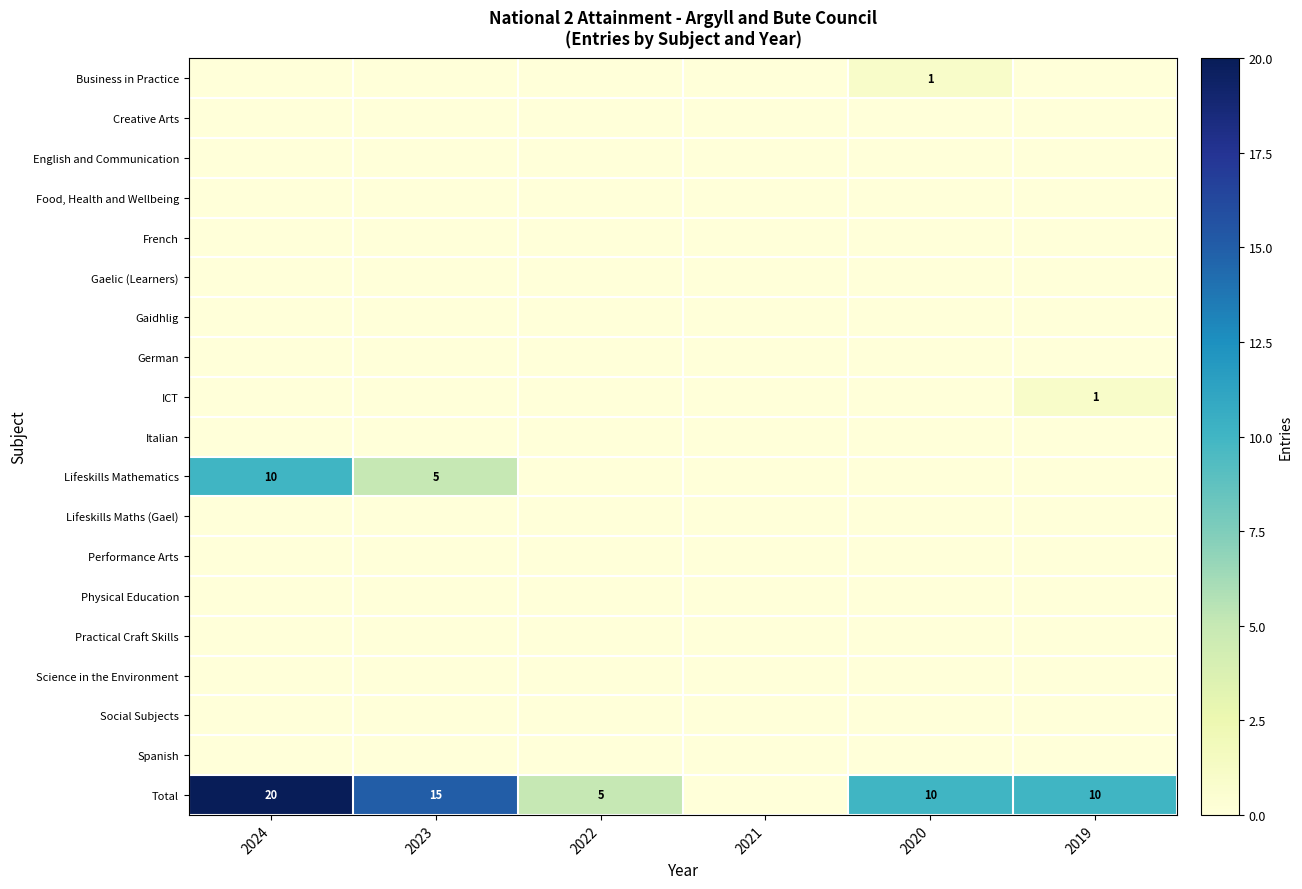

Which category has the lowest value across all series?

2024